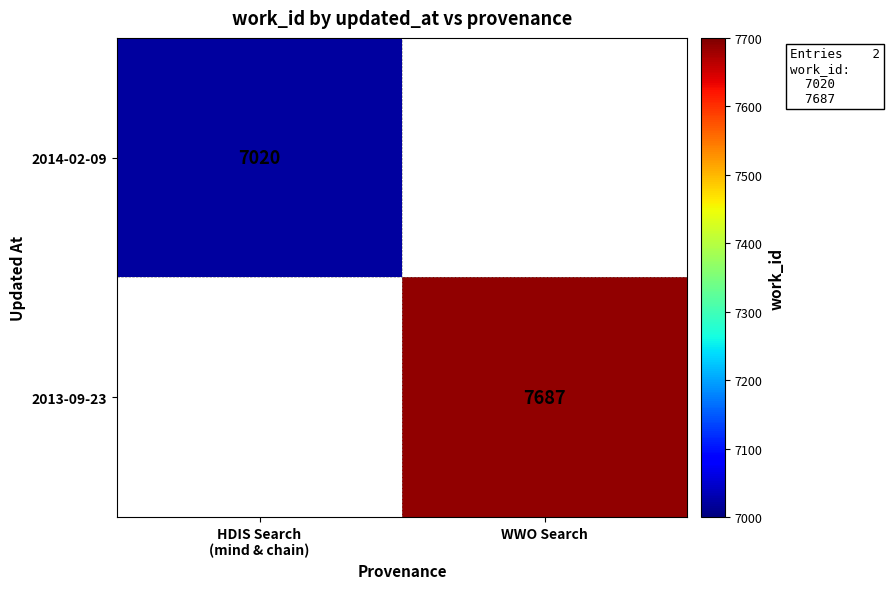

The value of 2013-09-23 at WWO Search is 12426. True or false?

False